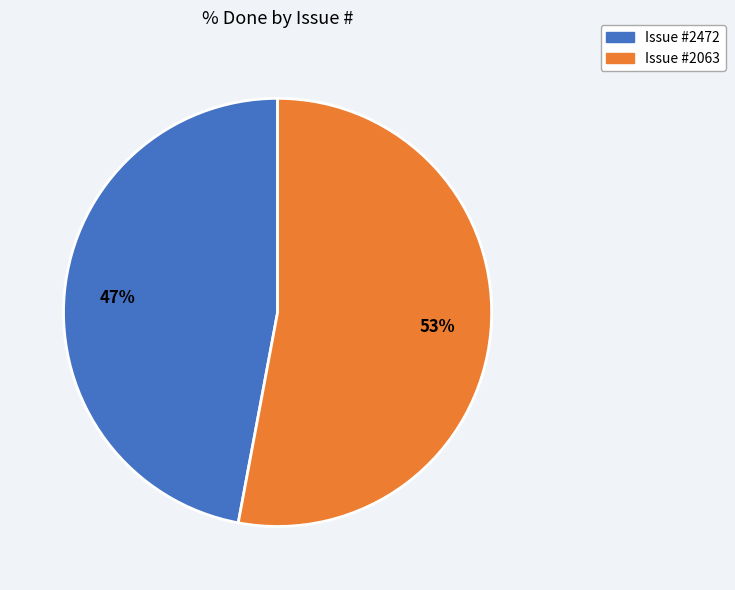

How many slices are in this pie chart?

2